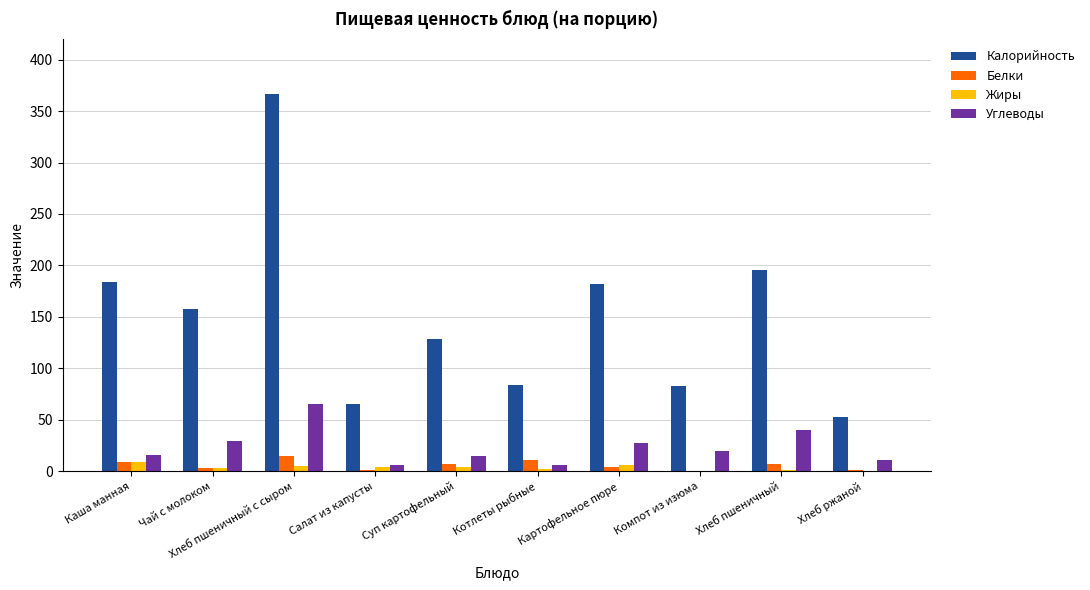

At which label does Калорийность reach its peak?

Хлеб пшеничный с сыром